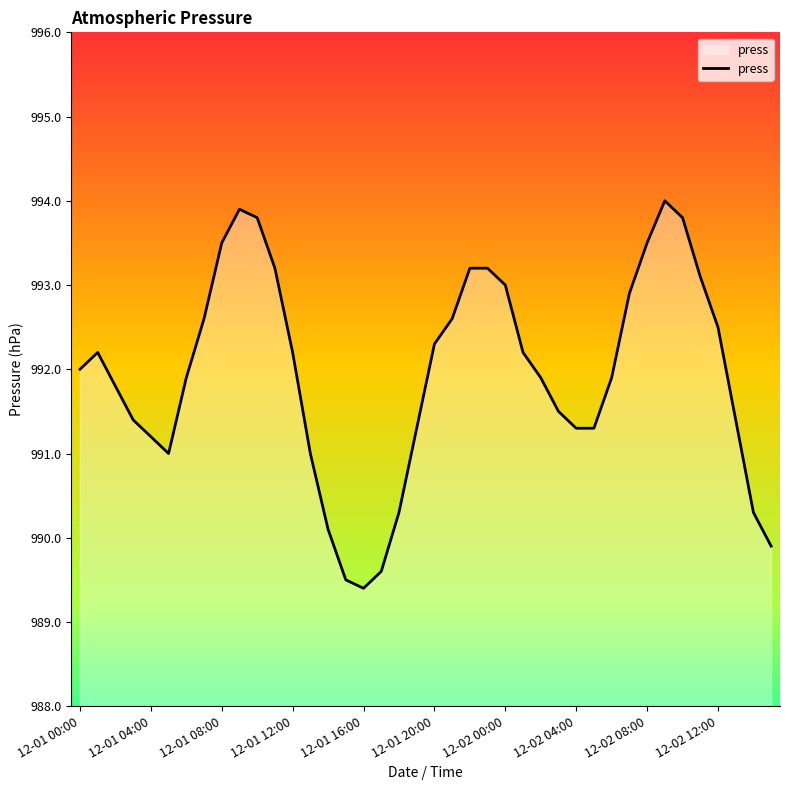

How many distinct data groups are displayed?

1